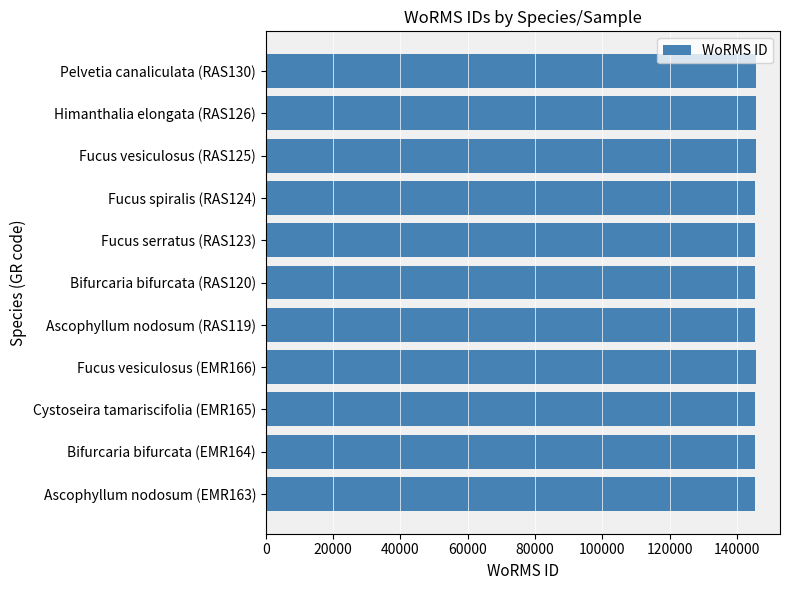

Is it true that the value at Fucus serratus (RAS123) is 145546?

True